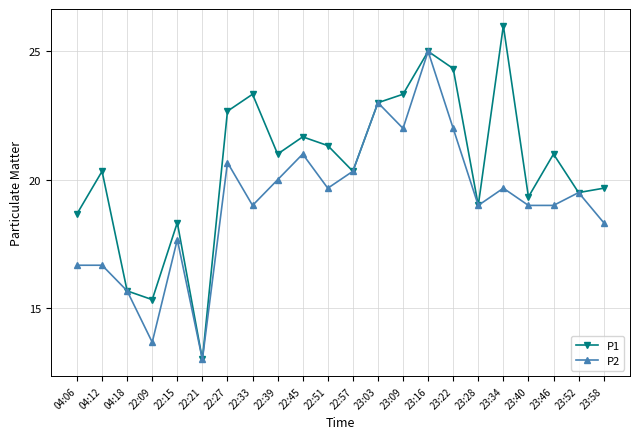

Reading left to right, extract all data points from this chart.

P1: 04:06=18.7	04:12=20.3	04:18=15.7	22:09=15.3	22:15=18.3	22:21=13.0	22:27=22.7	22:33=23.3	22:39=21.0	22:45=21.7	22:51=21.3	22:57=20.3	23:03=23.0	23:09=23.3	23:16=25.0	23:22=24.3	23:28=19.0	23:34=26.0	23:40=19.3	23:46=21.0	23:52=19.5	23:58=19.7
P2: 04:06=16.7	04:12=16.7	04:18=15.7	22:09=13.7	22:15=17.7	22:21=13.0	22:27=20.7	22:33=19.0	22:39=20.0	22:45=21.0	22:51=19.7	22:57=20.3	23:03=23.0	23:09=22.0	23:16=25.0	23:22=22.0	23:28=19.0	23:34=19.7	23:40=19.0	23:46=19.0	23:52=19.5	23:58=18.3